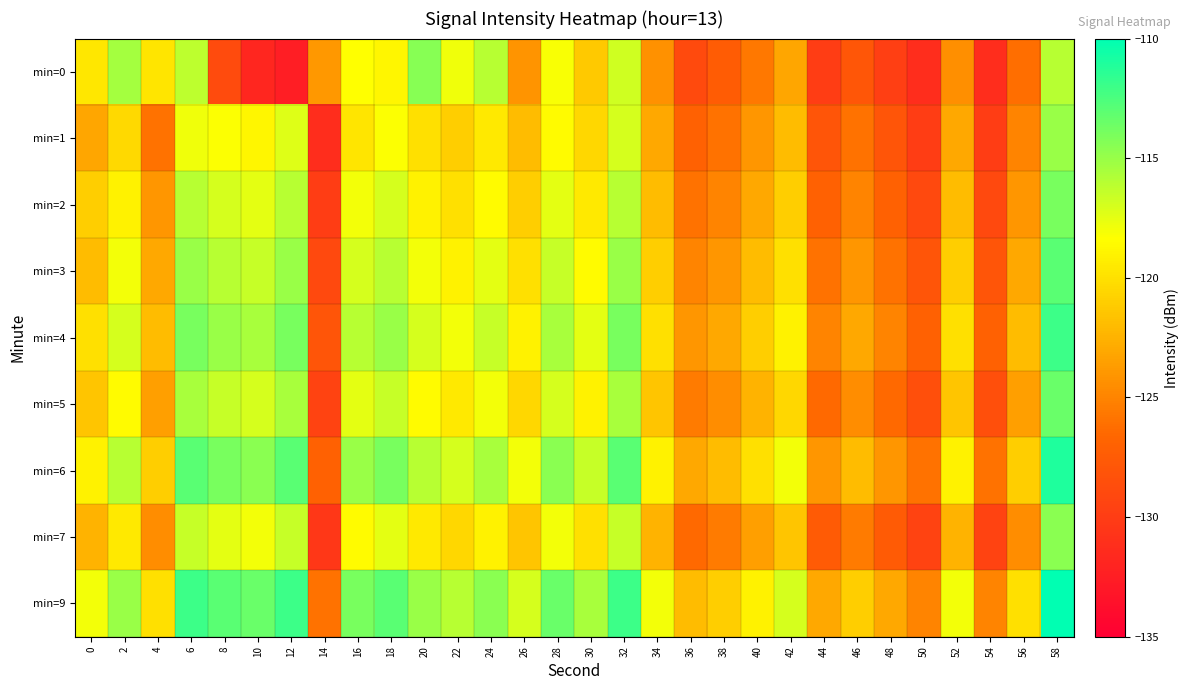

Reading left to right, list all the values displayed in this chart.

min=0: 0=-119.6	2=-115.4	4=-119.7	6=-116.2	8=-128.8	10=-131.8	12=-132.5	14=-123.9	16=-118.3	18=-118.8	20=-114.5	22=-117.8	24=-116.1	26=-124.1	28=-118.1	30=-121.2	32=-116.8	34=-124.3	36=-128.9	38=-127.5	40=-125.7	42=-123.2	44=-129.9	46=-127.9	48=-129.8	50=-131.3	52=-124.4	54=-131.2	56=-126.2	58=-116.0
min=1: 0=-123.2	2=-120.4	4=-126.0	6=-117.9	8=-118.3	10=-118.8	12=-117.3	14=-131.3	16=-119.7	18=-118.2	20=-120.0	22=-121.0	24=-119.5	26=-122.0	28=-118.5	30=-120.5	32=-117.0	34=-123.0	36=-127.0	38=-126.0	40=-124.0	42=-122.0	44=-128.0	46=-126.0	48=-128.0	50=-130.0	52=-123.0	54=-130.0	56=-125.0	58=-115.0
min=2: 0=-121.0	2=-119.0	4=-124.0	6=-116.0	8=-117.0	10=-117.5	12=-116.0	14=-130.0	16=-118.0	18=-117.0	20=-119.0	22=-120.0	24=-118.5	26=-121.0	28=-117.5	30=-119.5	32=-116.0	34=-122.0	36=-126.0	38=-125.0	40=-123.0	42=-121.0	44=-127.0	46=-125.0	48=-127.0	50=-129.0	52=-122.0	54=-129.0	56=-124.0	58=-114.0
min=3: 0=-122.0	2=-118.0	4=-123.0	6=-115.0	8=-116.0	10=-116.5	12=-115.0	14=-129.0	16=-117.0	18=-116.0	20=-118.0	22=-119.0	24=-117.5	26=-120.0	28=-116.5	30=-118.5	32=-115.0	34=-121.0	36=-125.0	38=-124.0	40=-122.0	42=-120.0	44=-126.0	46=-124.0	48=-126.0	50=-128.0	52=-121.0	54=-128.0	56=-123.0	58=-113.0
min=4: 0=-120.0	2=-117.0	4=-122.0	6=-114.0	8=-115.0	10=-115.5	12=-114.0	14=-128.0	16=-116.0	18=-115.0	20=-117.0	22=-118.0	24=-116.5	26=-119.0	28=-115.5	30=-117.5	32=-114.0	34=-120.0	36=-124.0	38=-123.0	40=-121.0	42=-119.0	44=-125.0	46=-123.0	48=-125.0	50=-127.0	52=-120.0	54=-127.0	56=-122.0	58=-112.0
min=5: 0=-121.5	2=-118.5	4=-123.5	6=-115.5	8=-116.5	10=-117.0	12=-115.5	14=-129.5	16=-117.5	18=-116.5	20=-118.5	22=-119.5	24=-118.0	26=-120.5	28=-117.0	30=-119.0	32=-115.5	34=-121.5	36=-125.5	38=-124.5	40=-122.5	42=-120.5	44=-126.5	46=-124.5	48=-126.5	50=-128.5	52=-121.5	54=-128.5	56=-123.5	58=-113.5
min=6: 0=-119.0	2=-116.0	4=-121.0	6=-113.0	8=-114.0	10=-114.5	12=-113.0	14=-127.0	16=-115.0	18=-114.0	20=-116.0	22=-117.0	24=-115.5	26=-118.0	28=-114.5	30=-116.5	32=-113.0	34=-119.0	36=-123.0	38=-122.0	40=-120.0	42=-118.0	44=-124.0	46=-122.0	48=-124.0	50=-126.0	52=-119.0	54=-126.0	56=-121.0	58=-111.0
min=7: 0=-122.5	2=-119.5	4=-124.5	6=-116.5	8=-117.5	10=-118.0	12=-116.5	14=-130.5	16=-118.5	18=-117.5	20=-119.5	22=-120.5	24=-119.0	26=-121.5	28=-118.0	30=-120.0	32=-116.5	34=-122.5	36=-126.5	38=-125.5	40=-123.5	42=-121.5	44=-127.5	46=-125.5	48=-127.5	50=-129.5	52=-122.5	54=-129.5	56=-124.5	58=-114.5
min=9: 0=-118.0	2=-115.0	4=-120.0	6=-112.0	8=-113.0	10=-113.5	12=-112.0	14=-126.0	16=-114.0	18=-113.0	20=-115.0	22=-116.0	24=-114.5	26=-117.0	28=-113.5	30=-115.5	32=-112.0	34=-118.0	36=-122.0	38=-121.0	40=-119.0	42=-117.0	44=-123.0	46=-121.0	48=-123.0	50=-125.0	52=-118.0	54=-125.0	56=-120.0	58=-110.0